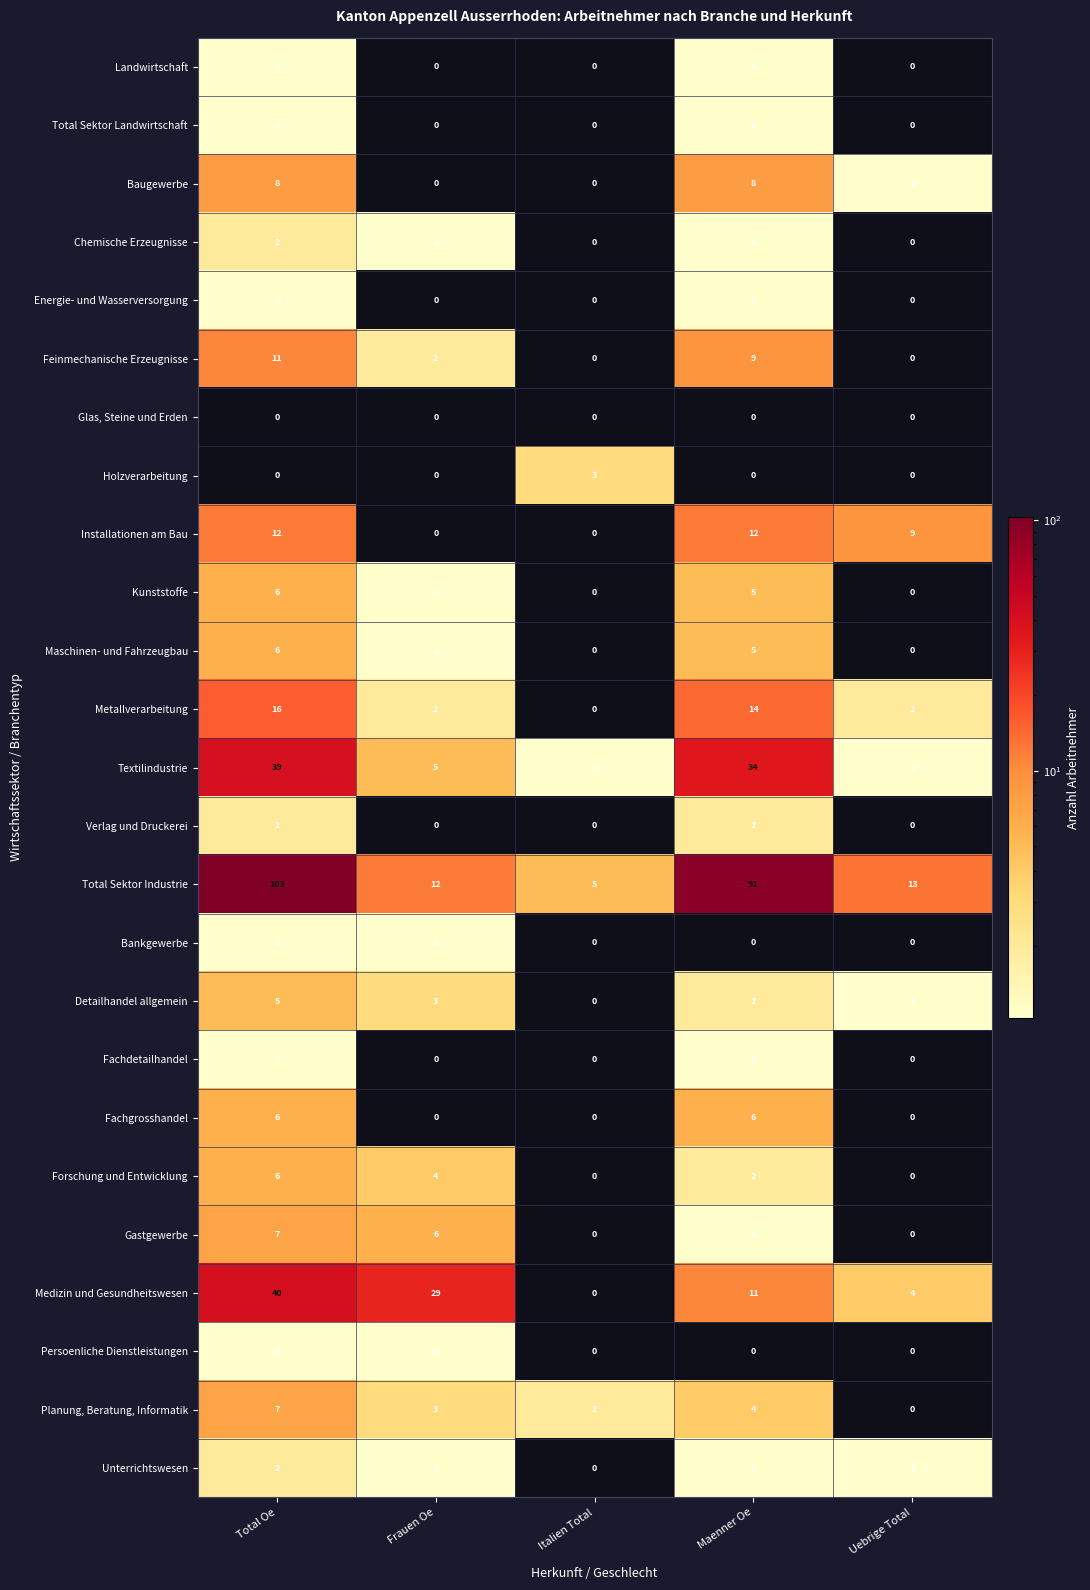

What is the difference between the maximum and minimum values in the Metallverarbeitung series?

16